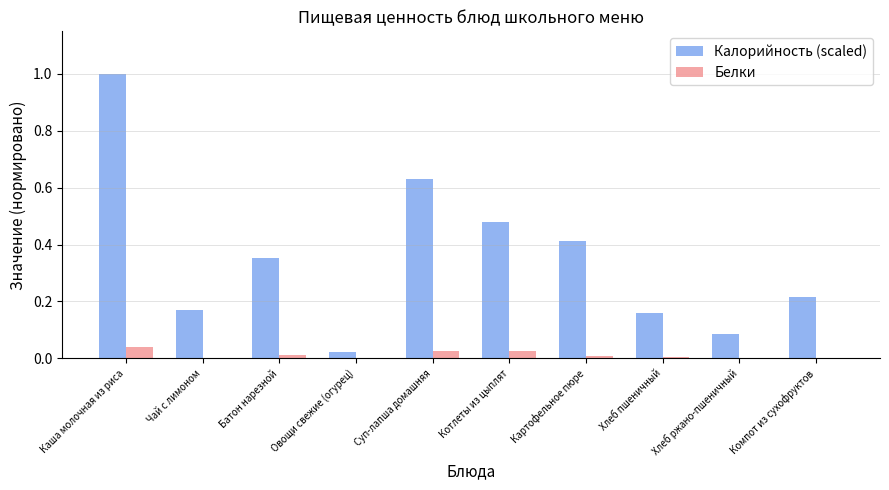

What is the greatest value displayed?

1.0